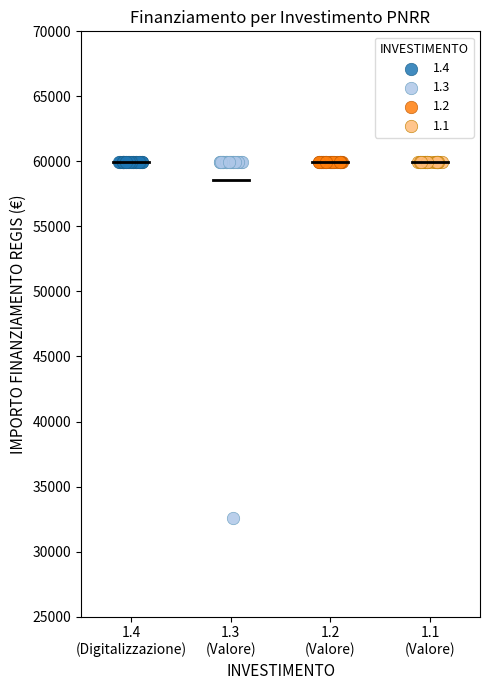

Which series reaches the minimum Y coordinate?

1.3